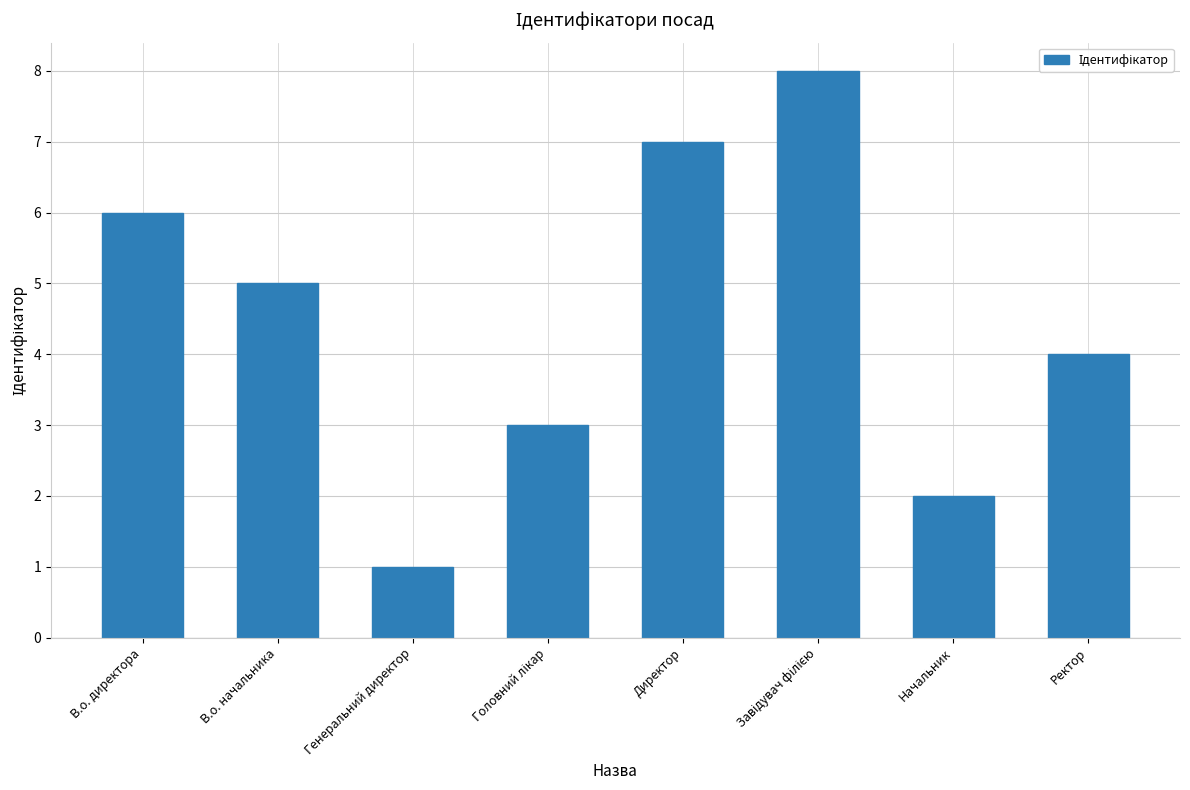

Reading left to right, what are all the values shown in this chart?

6	5	1	3	7	8	2	4